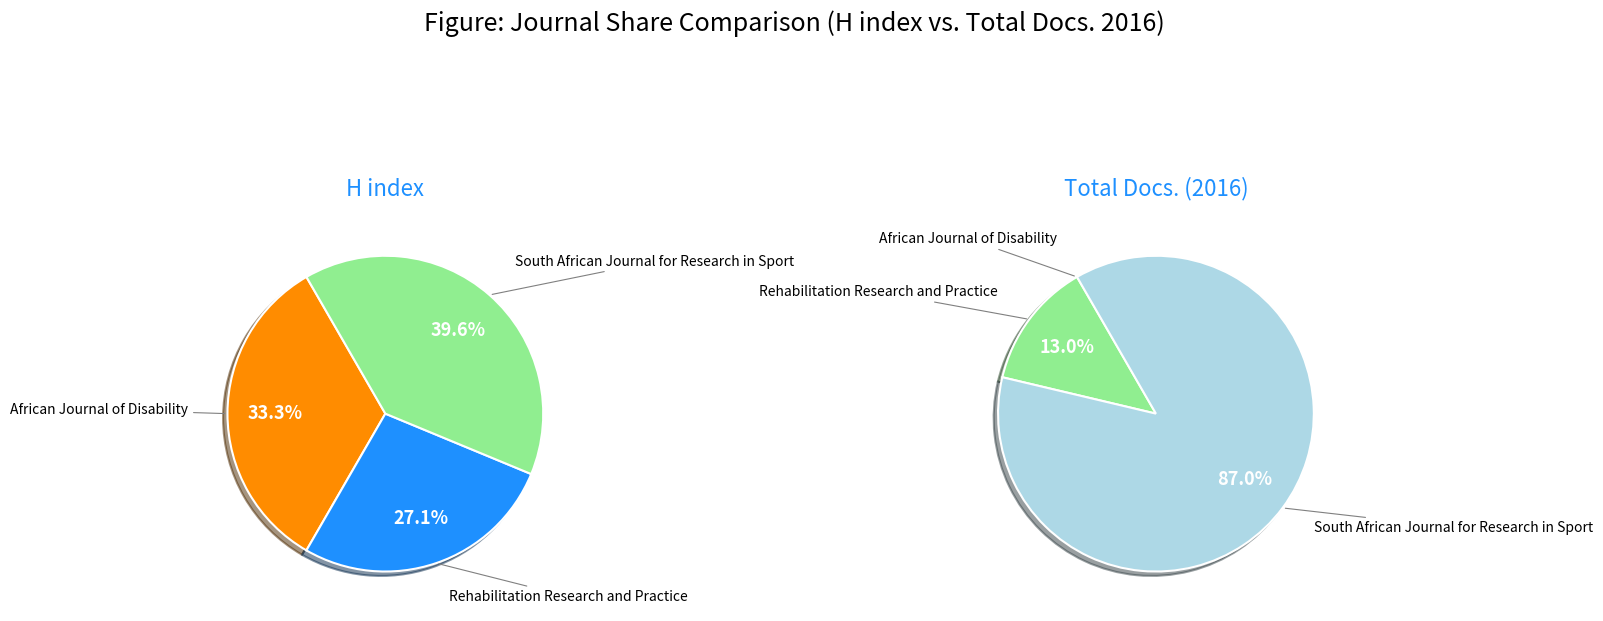

What is the difference between the highest and lowest values at South African Journal for Research in Sport?

28